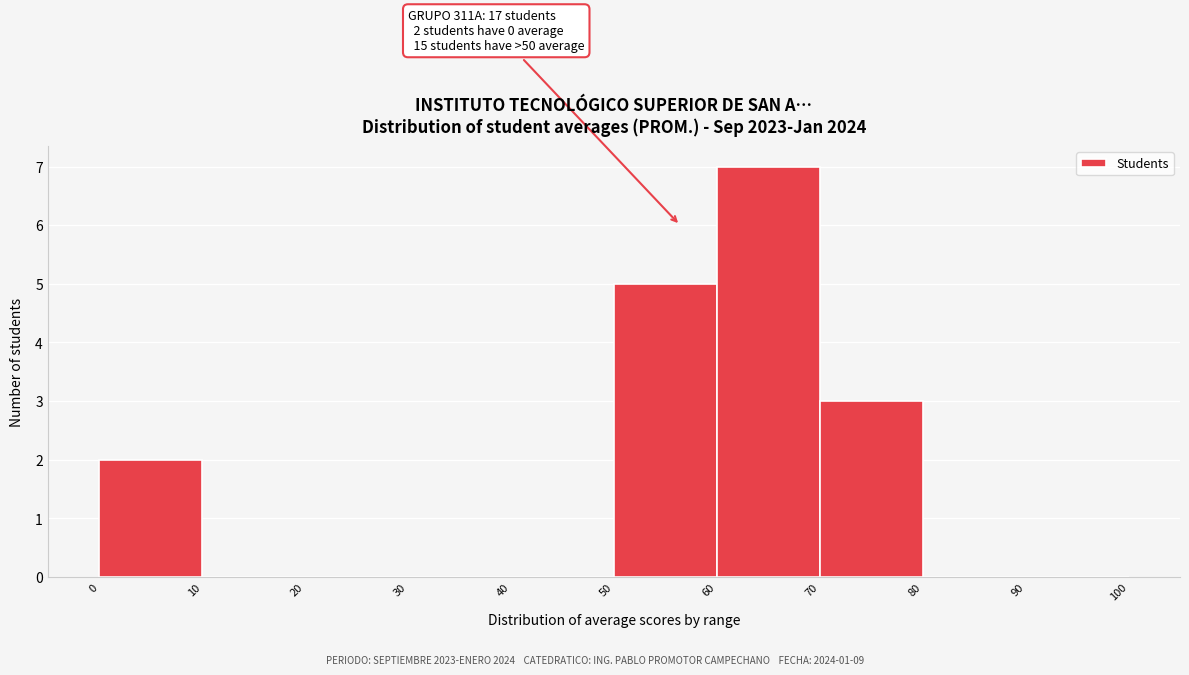

Over which range of the x-axis is the bar tallest?

60 to 70